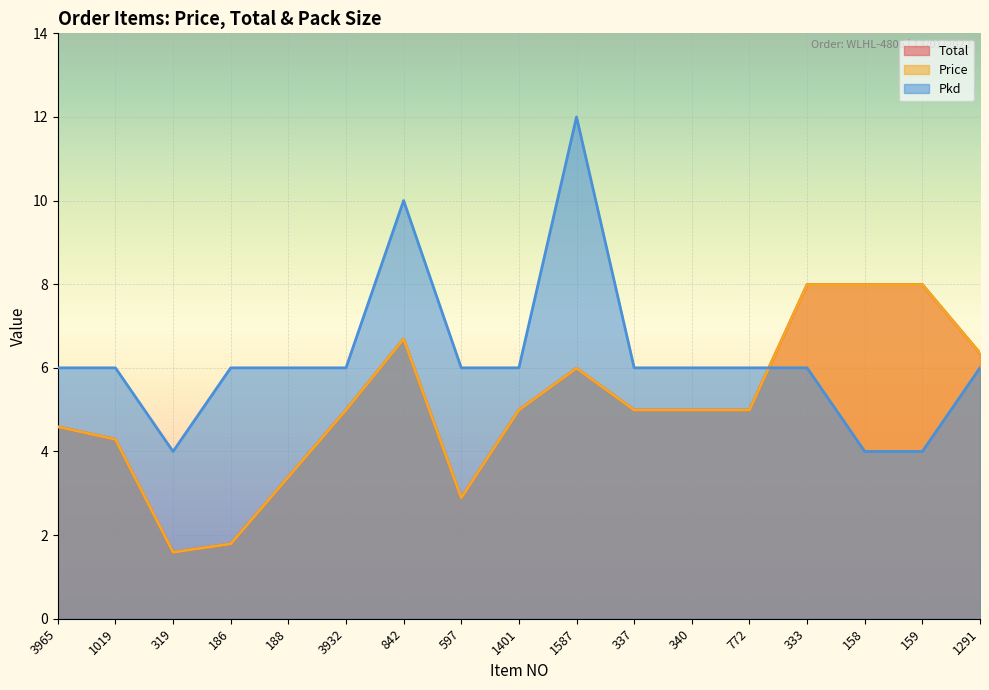

What is the approximate value of Pkd at 3932?

6.0